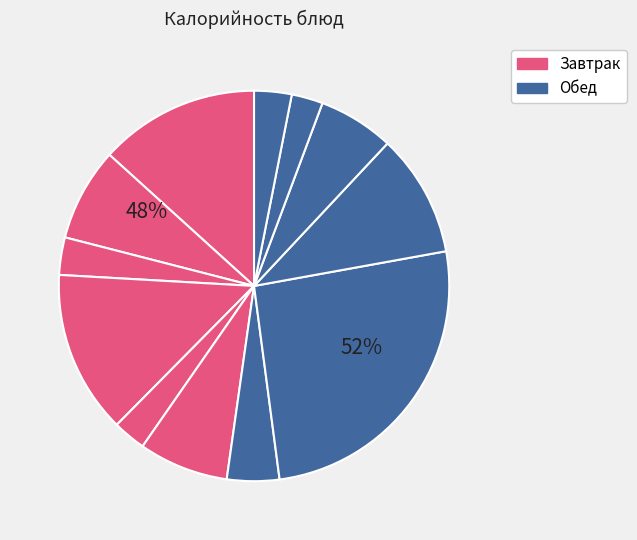

To the nearest percent, what is the difference between the largest and smallest slice percentages?

23%